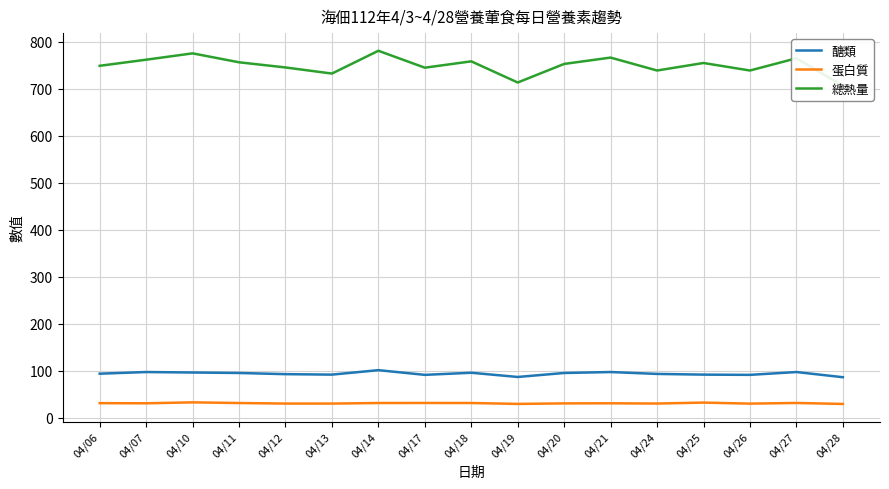

True or false: 蛋白質 and 醣類 intersect in this chart.

False